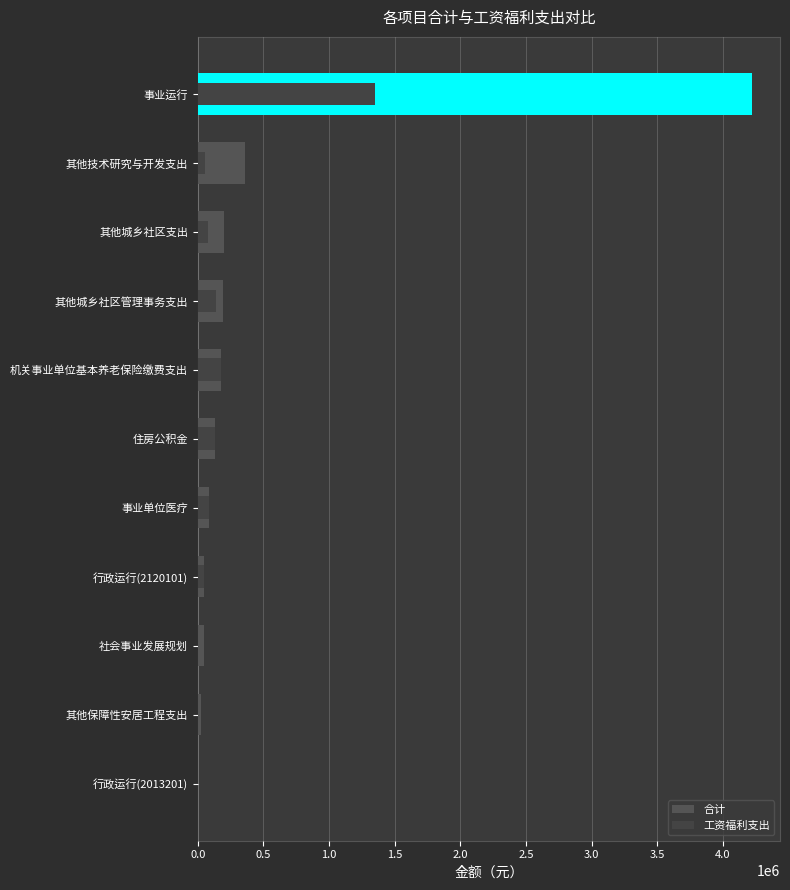

What is the difference between the maximum and second lowest values in the 合计 series?

4196657.6